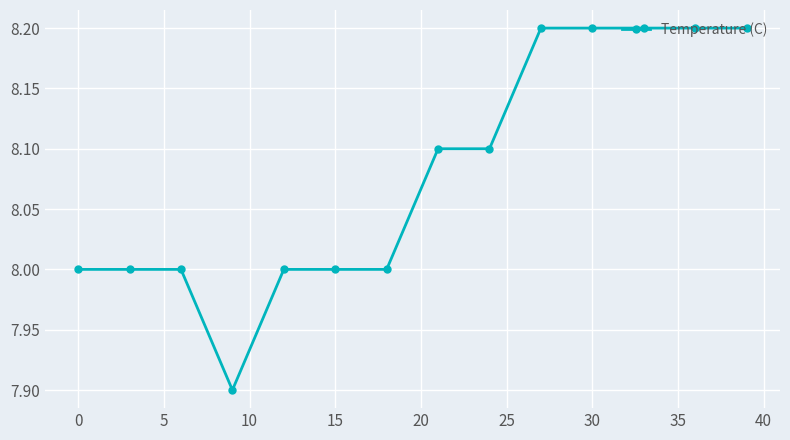

What is the value of the 9th point from the left?

8.1